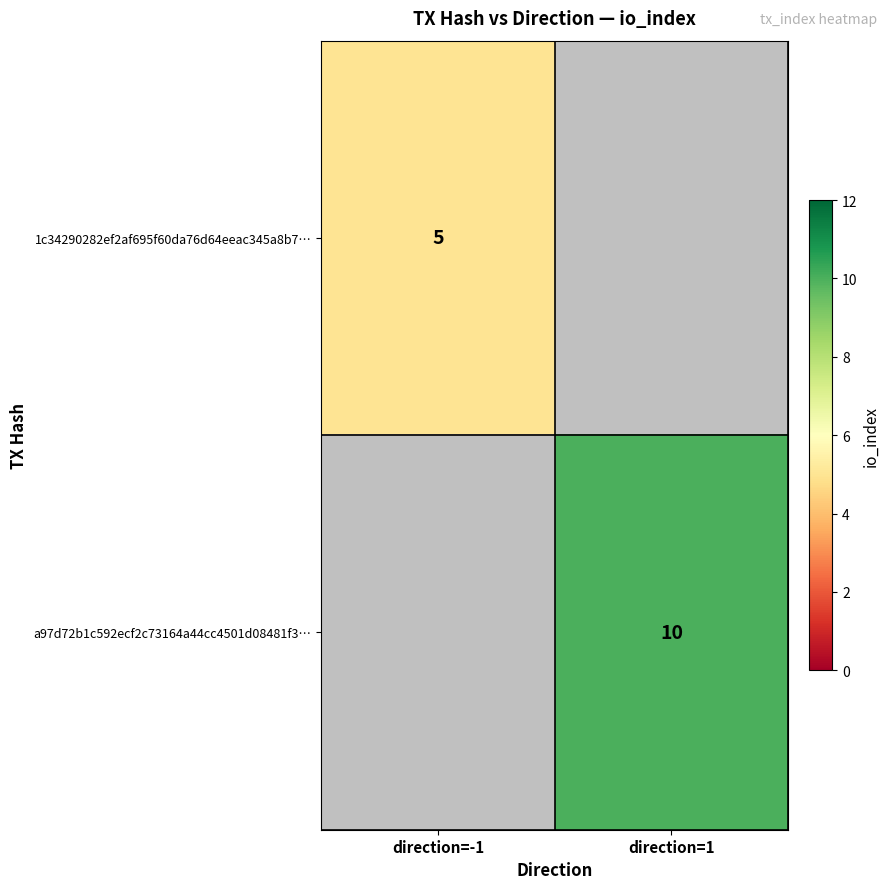

True or false: 1c34290282ef2af695f60da76d64eeac345a8b7… has a value of 5 at direction=-1.

True